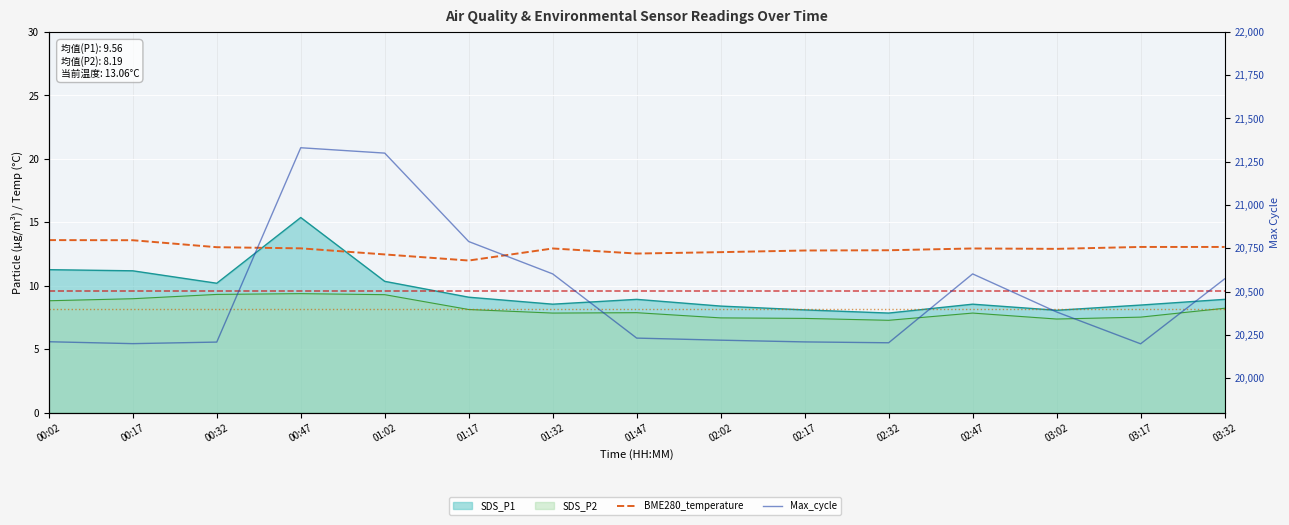

Is it true that BME280_temperature equals 13.1 at 03:17?

True